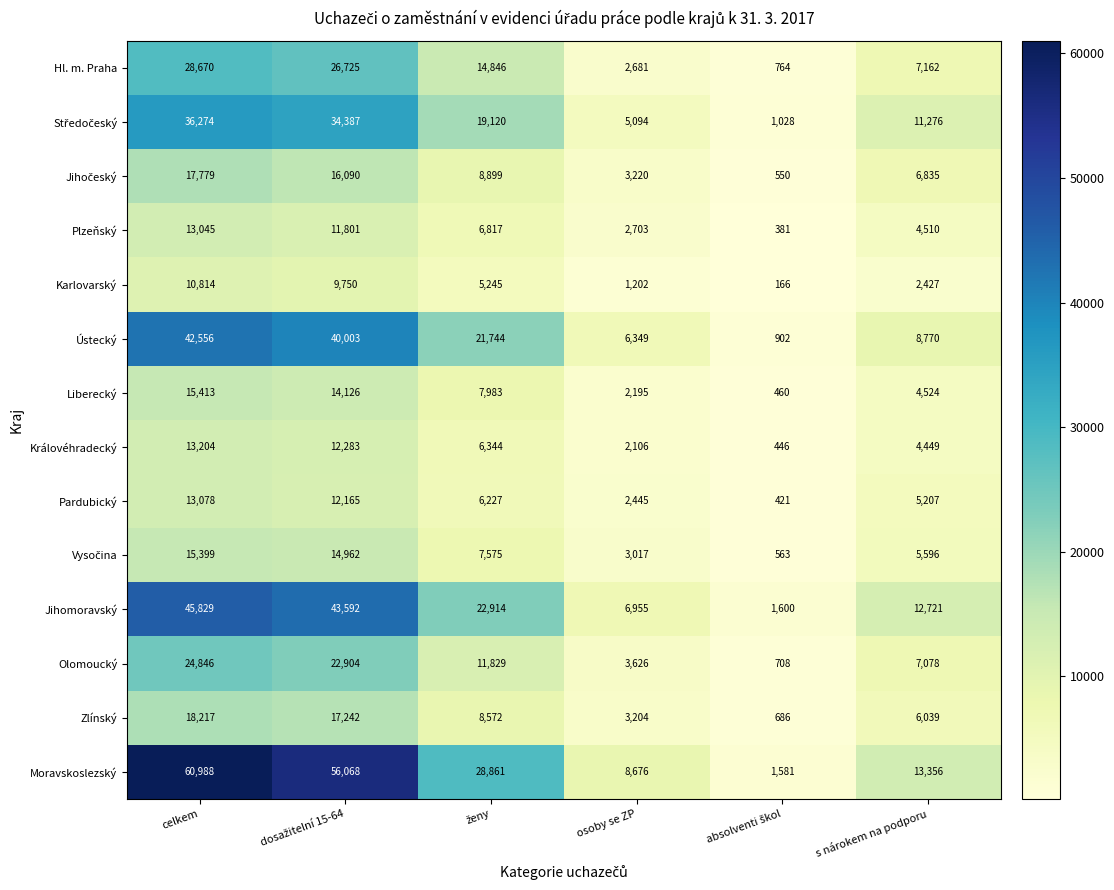

Which series has the widest spread of values?

Moravskoslezský